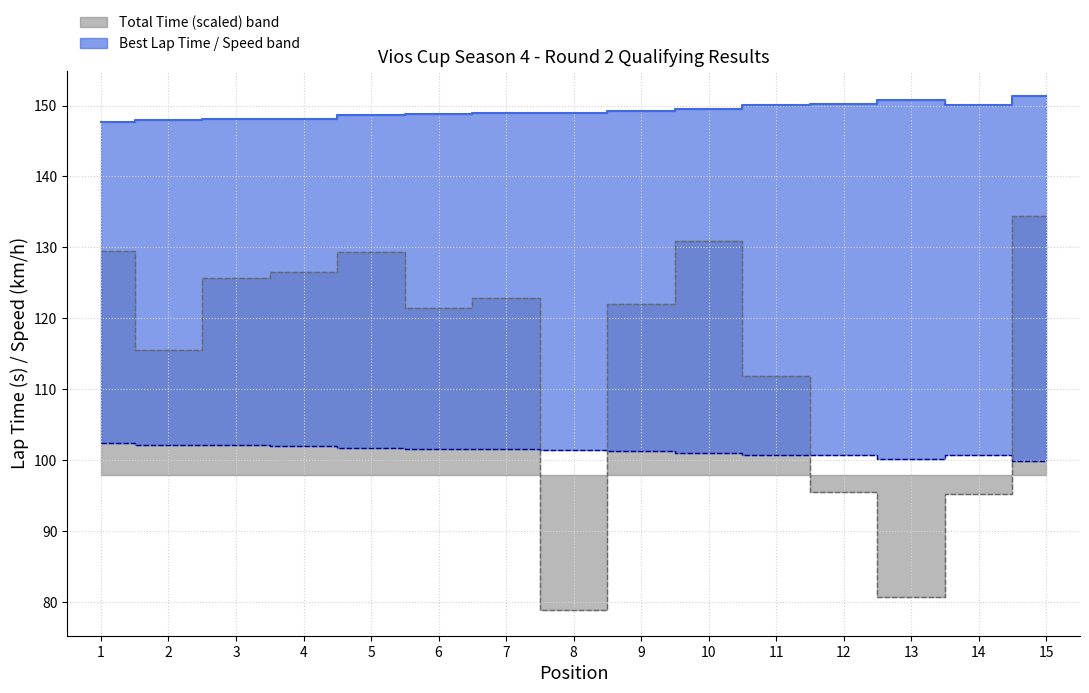

At which category is the sum across all series the highest?

15